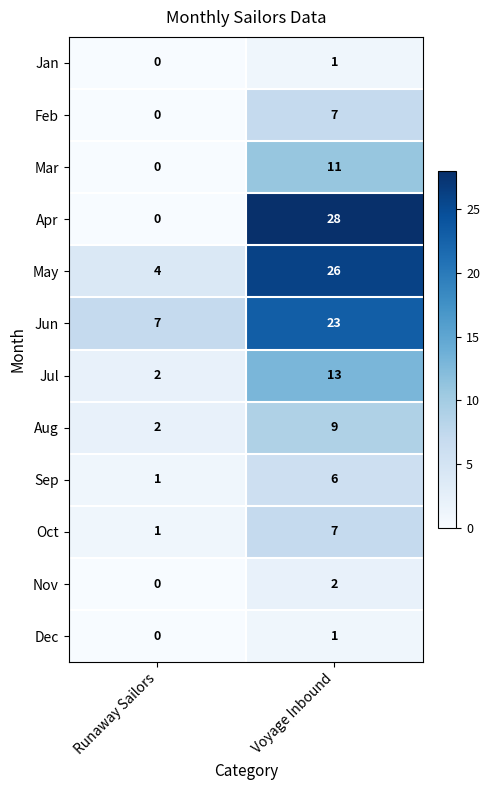

At which label is Oct closest to 4?

Runaway Sailors